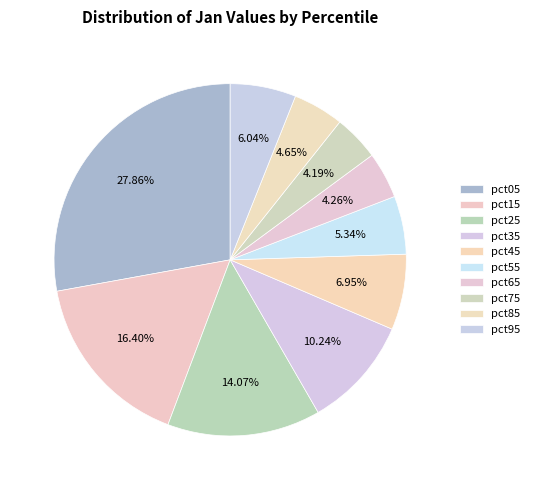

The pct15 slice represents 16% of the pie. True or false?

True